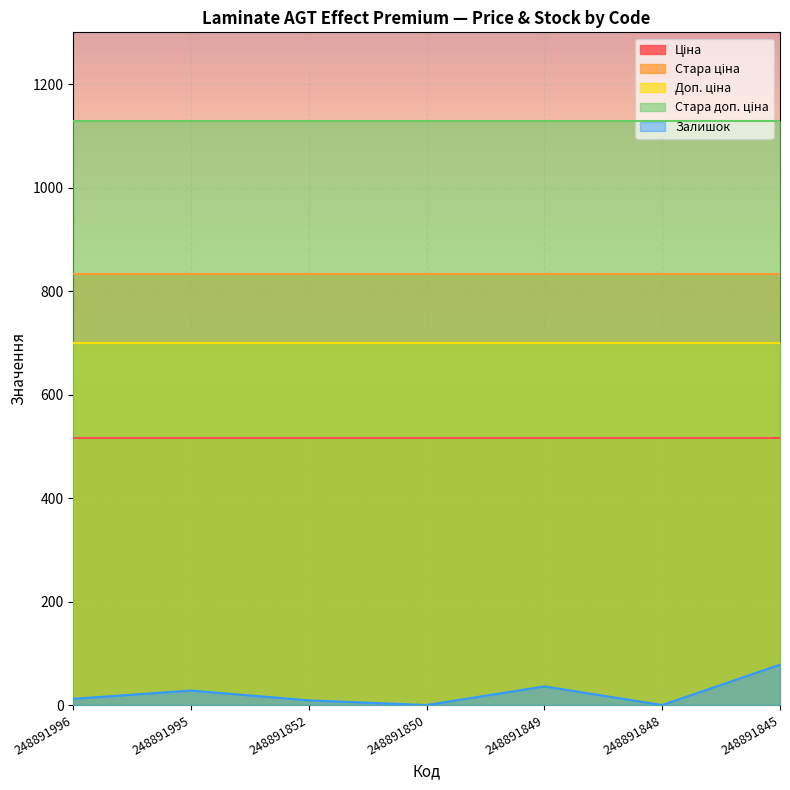

The Ціна series shows 515.8 at 248891845. True or false?

True